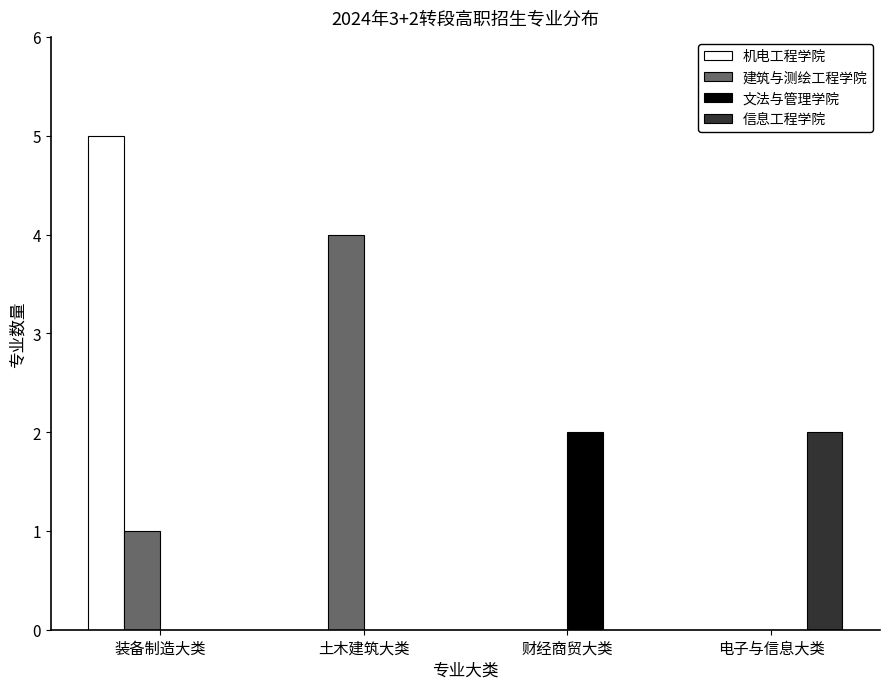

What is the total value across all series at 土木建筑大类?

4